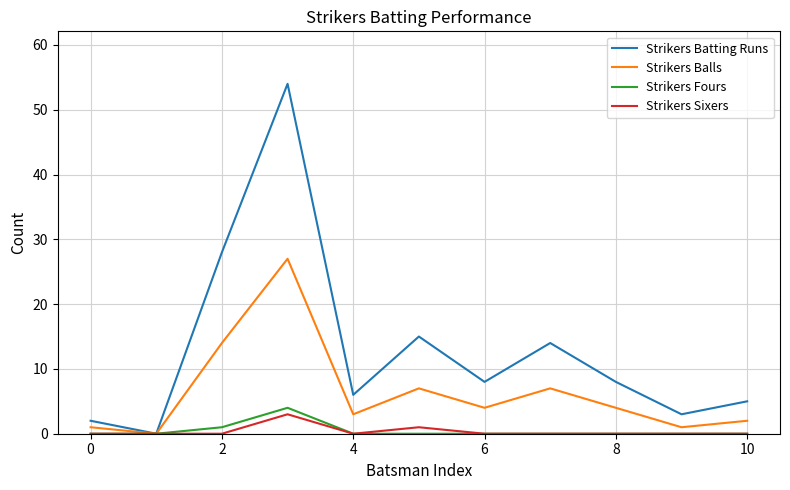

What is the maximum value for Strikers Balls?

27